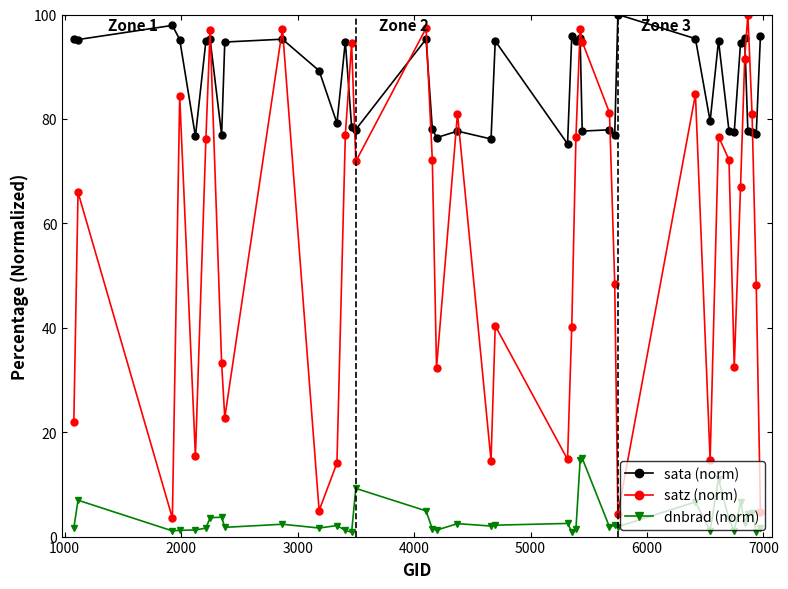

What is the sum of all satz (norm) values?

2248.4